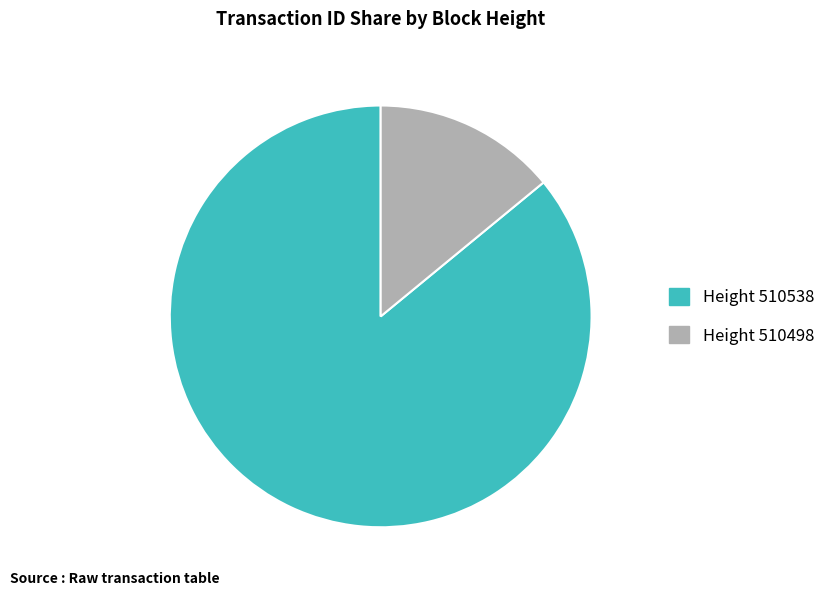

Does any single category account for the majority?

Yes